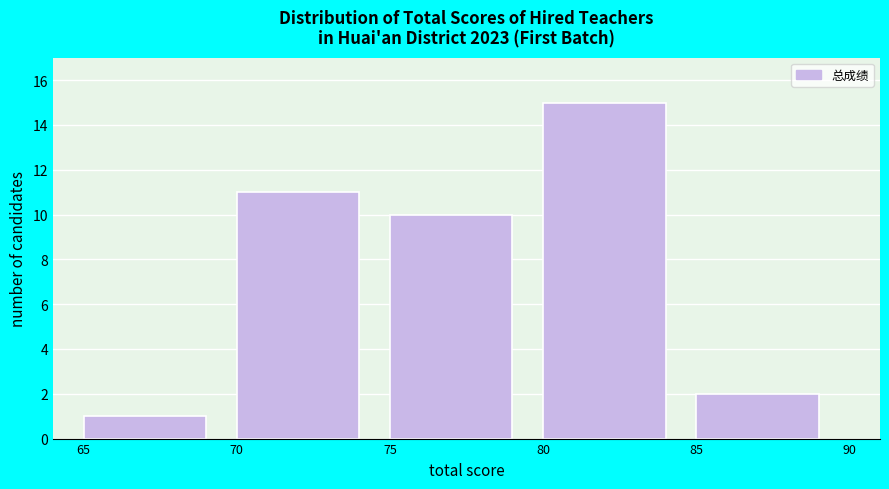

What is the height of the bar covering 75 to 80 on the x-axis? The values are not printed on the chart, so give them approximately, as read against the axis.

10